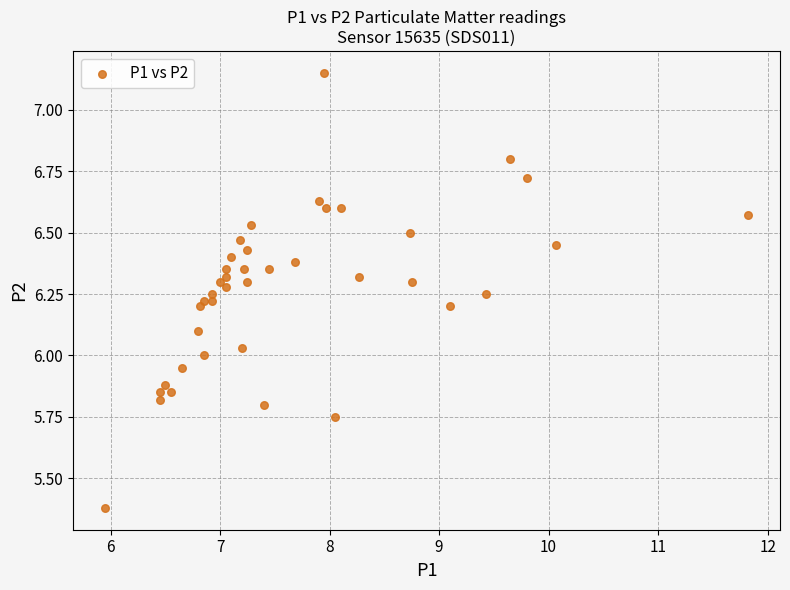

What is the range of Y values (max minus min)?

1.8